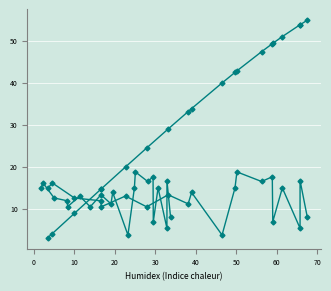

How many distinct data groups are displayed?

3